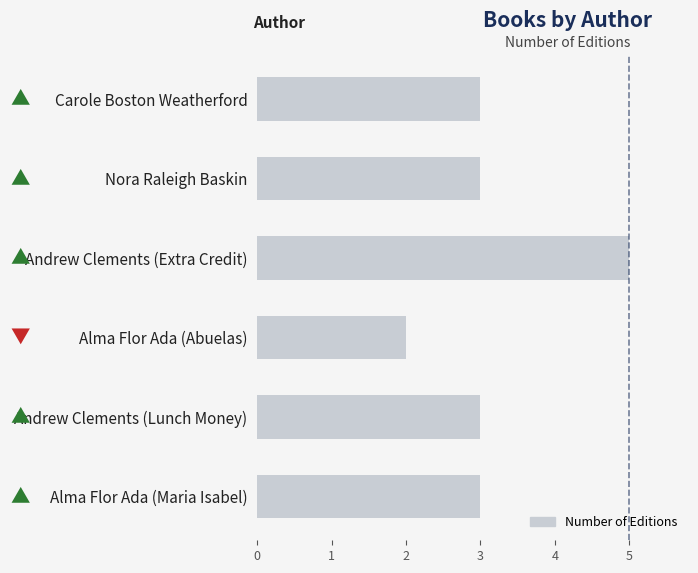

Reading top to bottom, what are all the values shown in this chart?

Carole Boston Weatherford=3	Nora Raleigh Baskin=3	Andrew Clements (Extra Credit)=5	Alma Flor Ada (Abuelas)=2	Andrew Clements (Lunch Money)=3	Alma Flor Ada (Maria Isabel)=3